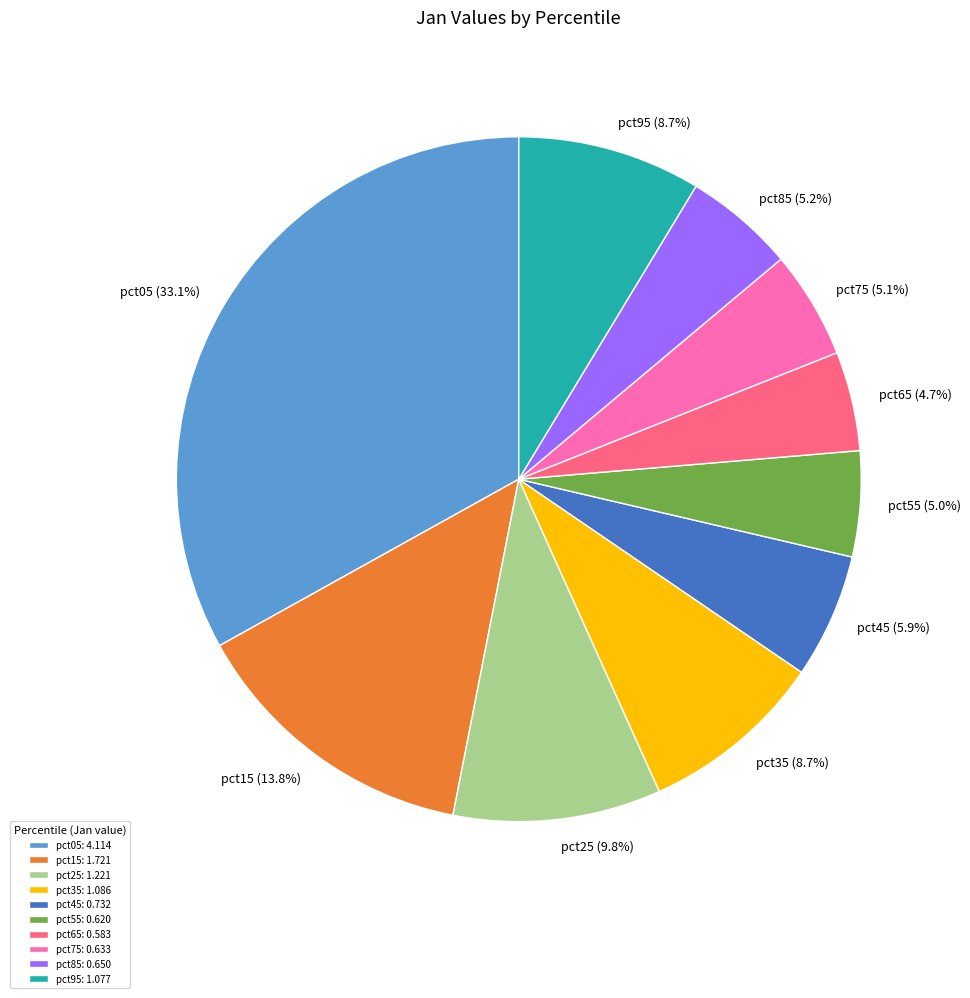

Is there any slice that represents more than half of the pie?

No